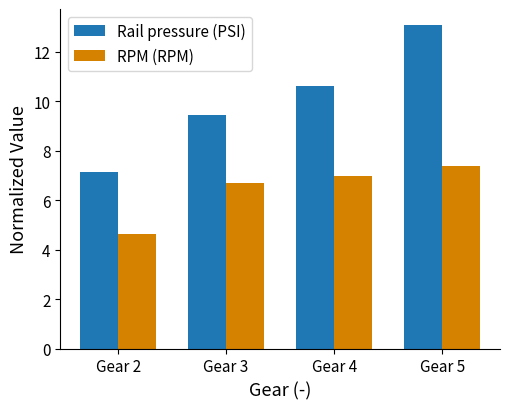

The Rail pressure (PSI) series shows 7.2 at Gear 2. True or false?

True